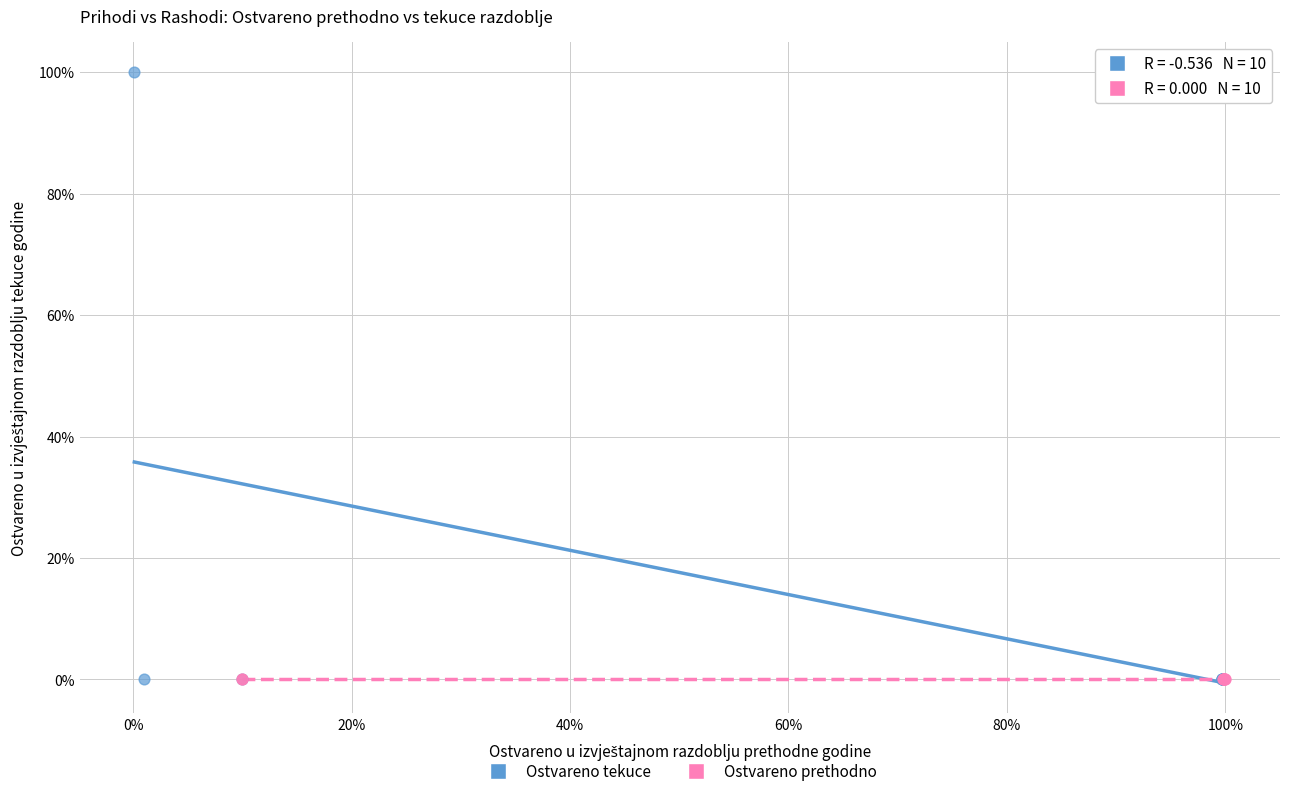

What are all the series names shown in the legend?

Ostvareno tekuce, Ostvareno prethodno